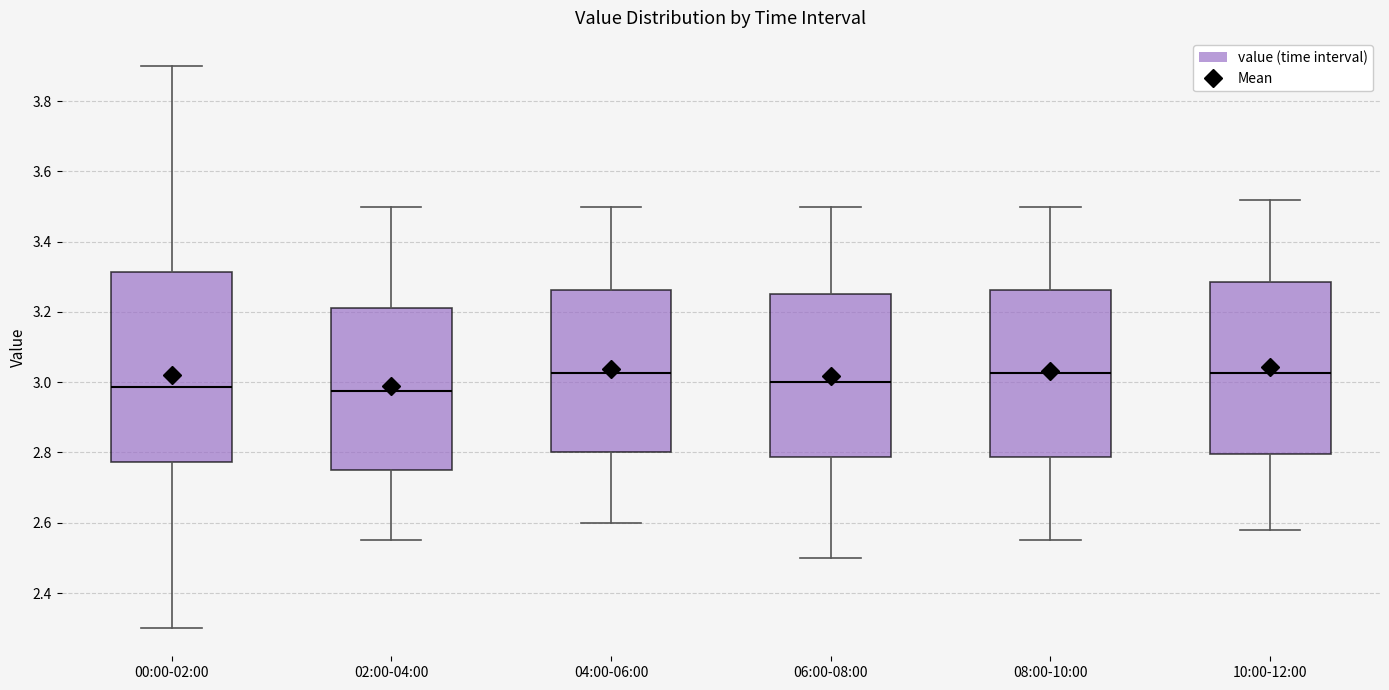

Where does the upper whisker of the box for 02:00-04:00 end on the y-axis? The values are not printed on the chart, so give them approximately, as read against the axis.

3.50